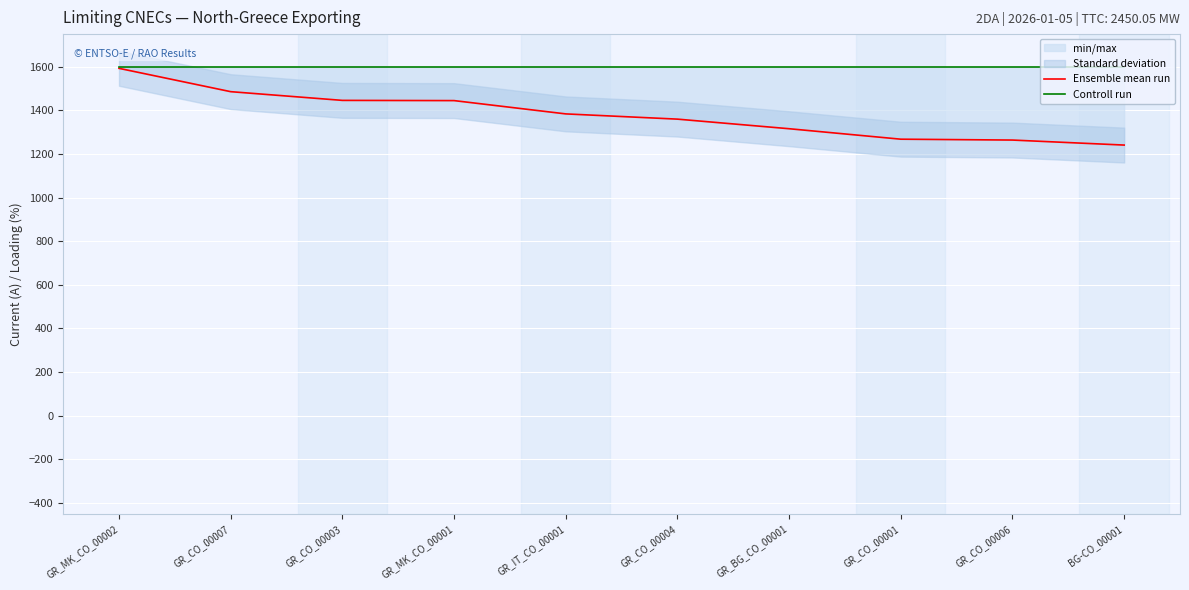

What is the label of the 7th point from the left?

GR_BG_CO_00001